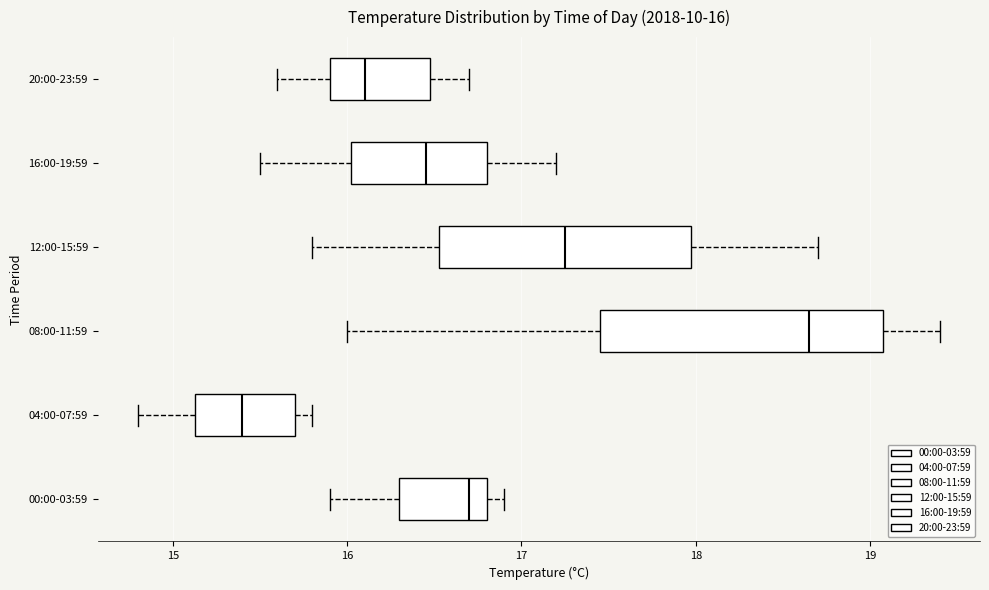

Which box has the furthest to the right median line?

08:00-11:59